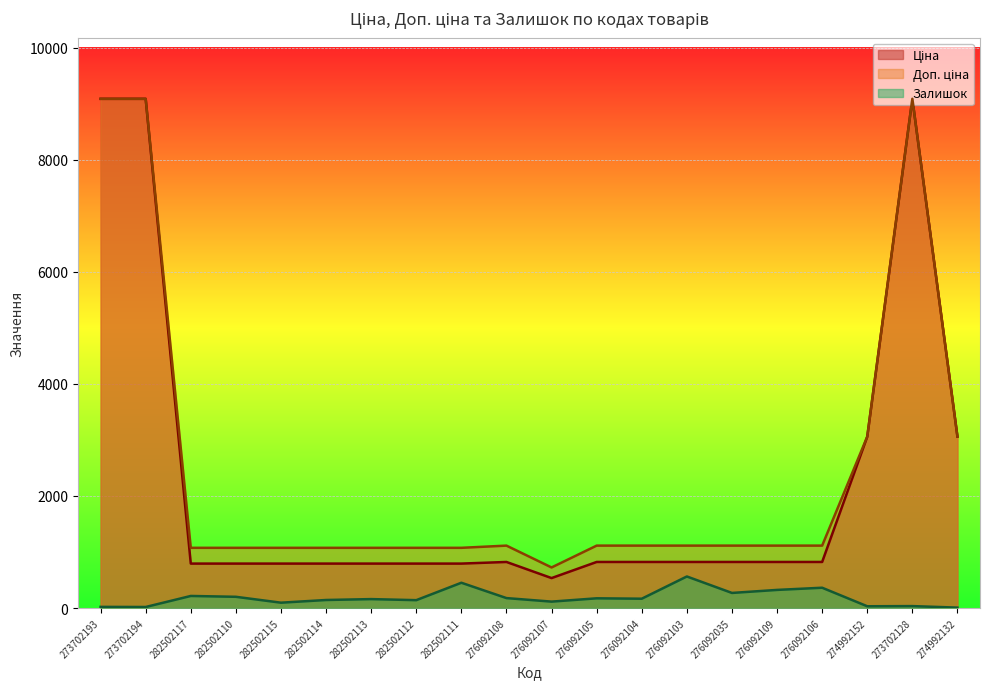

Reading left to right, extract all data points from this chart.

Ціна: 9092.0	9092.0	793.0	793.0	793.0	793.0	793.0	793.0	793.0	822.0	534.3	822.0	822.0	822.0	822.0	822.0	822.0	3059.7	9092.0	3059.7
Доп. ціна: 9092.0	9092.0	1074.6	1074.6	1074.6	1074.6	1074.6	1074.6	1074.6	1114.0	724.0	1114.0	1114.0	1114.0	1114.0	1114.0	1114.0	3060.0	9092.0	3060.0
Залишок: 20.0	18.0	215.0	200.0	95.0	143.0	159.0	140.0	451.0	177.0	114.0	173.0	166.0	563.0	269.0	323.0	362.0	31.0	34.0	7.0